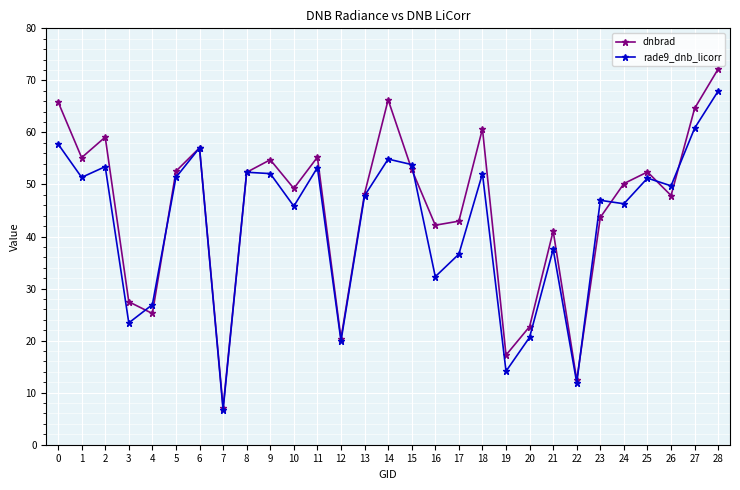

Which series has the largest total across all categories?

dnbrad